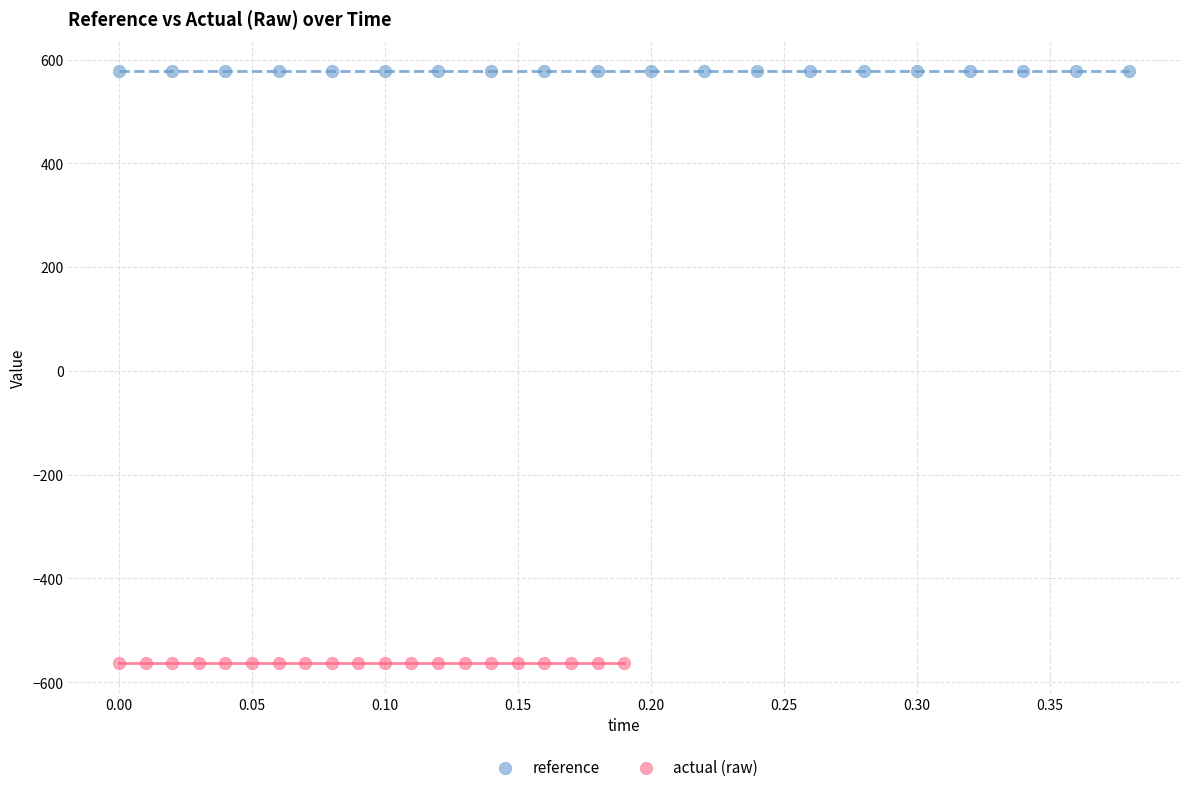

What are all the series names shown in the legend?

reference, actual (raw)